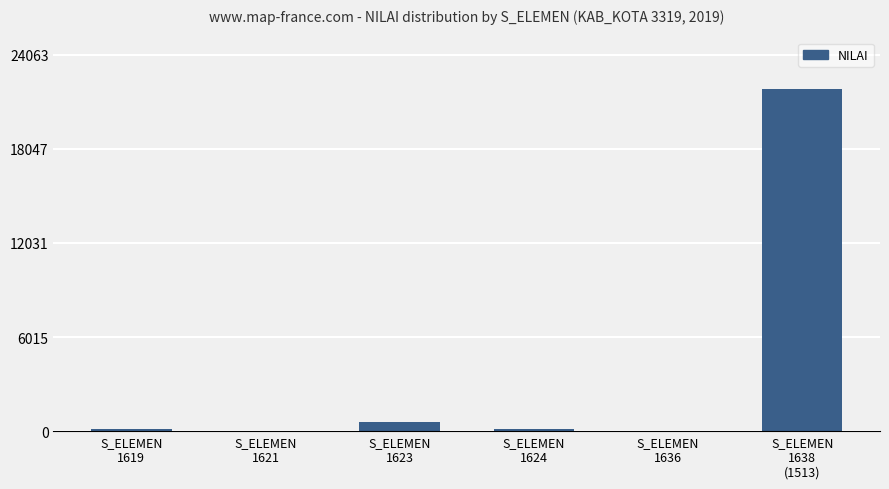

What is the greatest value displayed?

21876